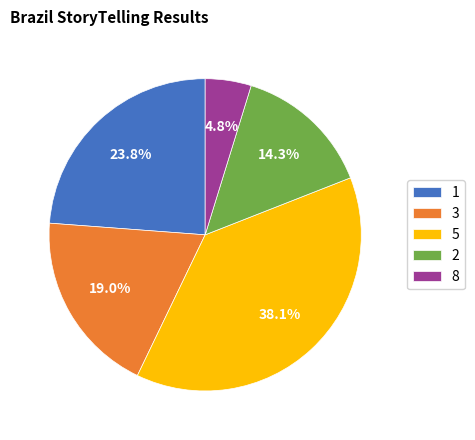

How many slices are in this pie chart?

5